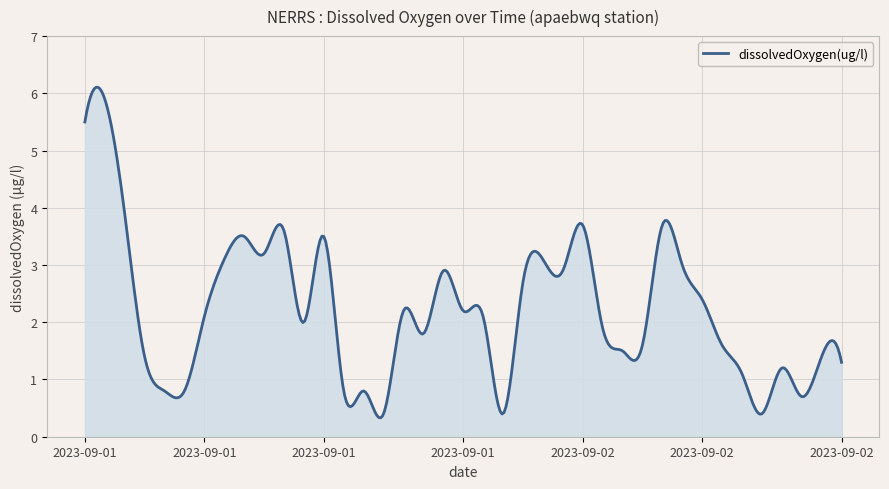

What is the difference between the second highest and second lowest values?

5.8